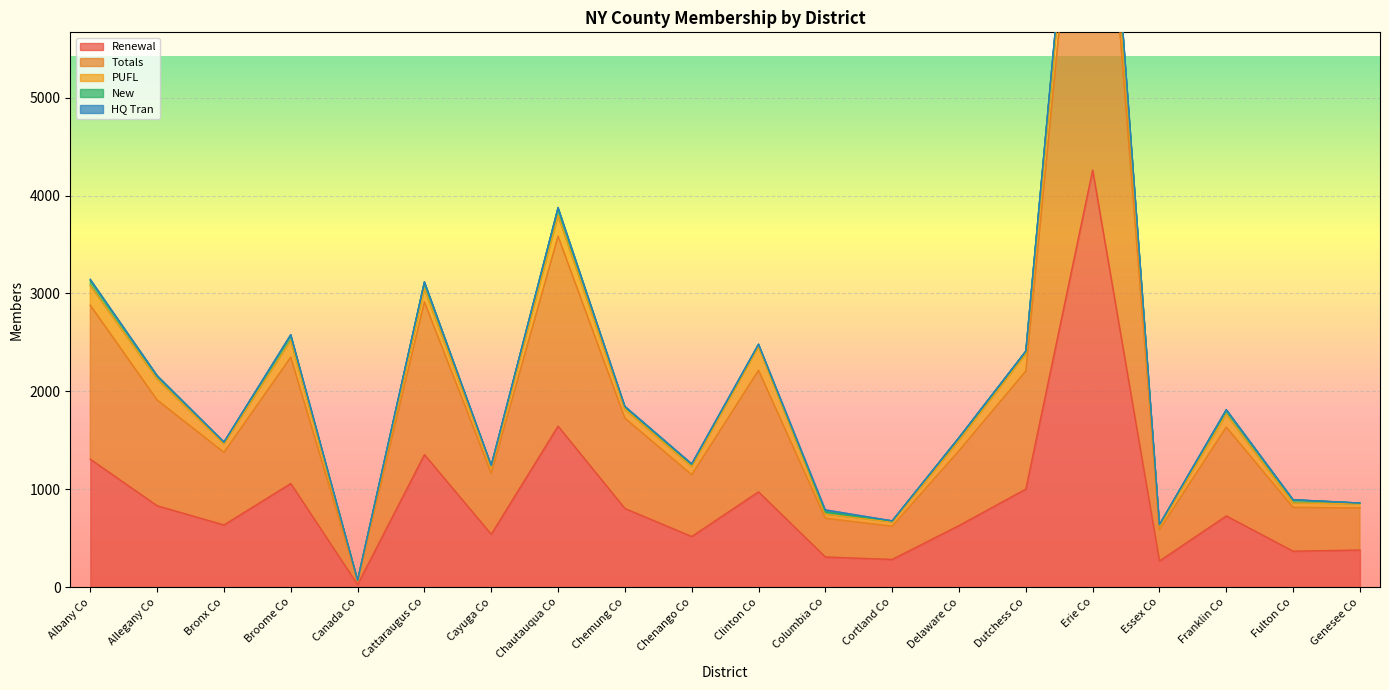

Rank the categories by PUFL value from lowest to highest.

Canada Co, Essex Co, Columbia Co, Genesee Co, Cortland Co, Fulton Co, Cayuga Co, Chenango Co, Bronx Co, Chemung Co, Delaware Co, Franklin Co, Cattaraugus Co, Broome Co, Dutchess Co, Albany Co, Chautauqua Co, Allegany Co, Clinton Co, Erie Co